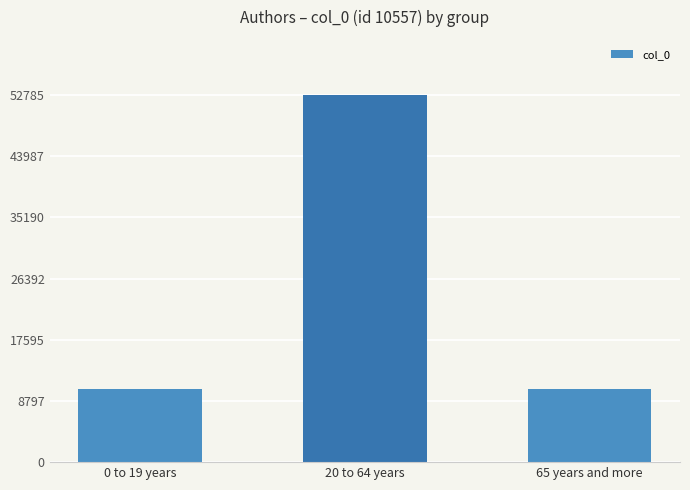

Are the bars grouped side by side (vs. stacked)?

No